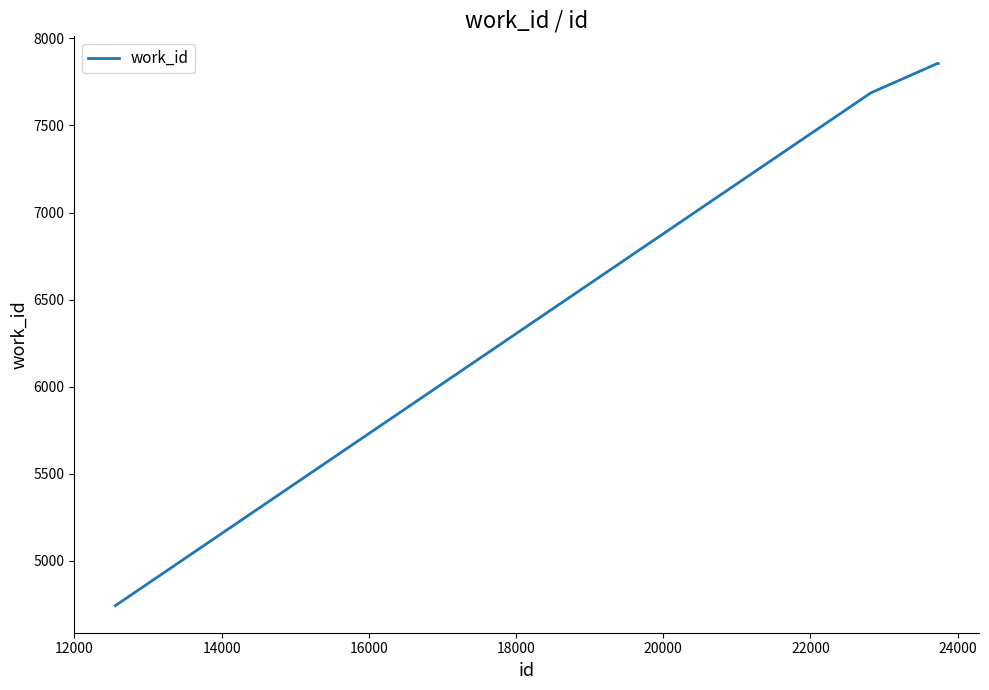

What is the maximum value shown in the chart?

7856